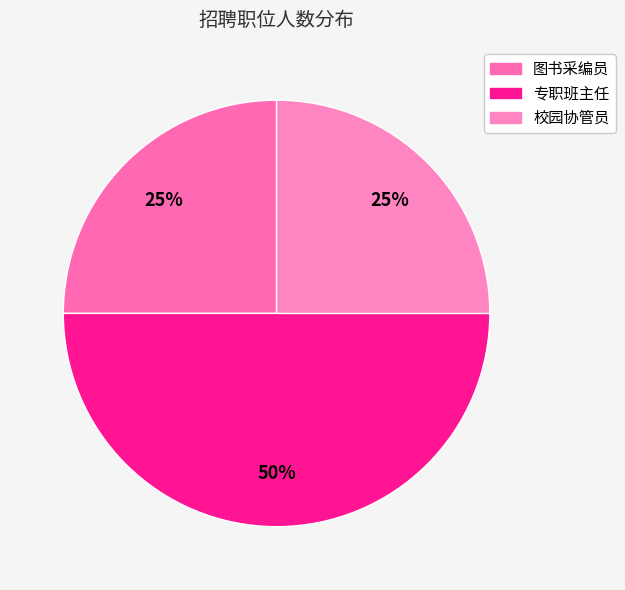

To the nearest percent, what percentage of the pie is 图书采编员?

25%